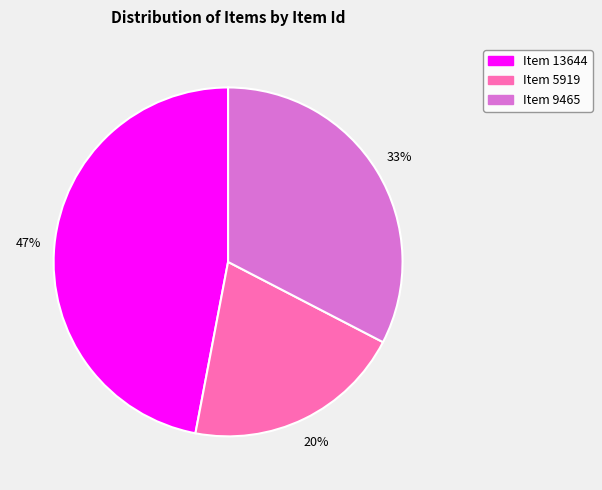

The Item 13644 slice represents 47% of the pie. True or false?

True